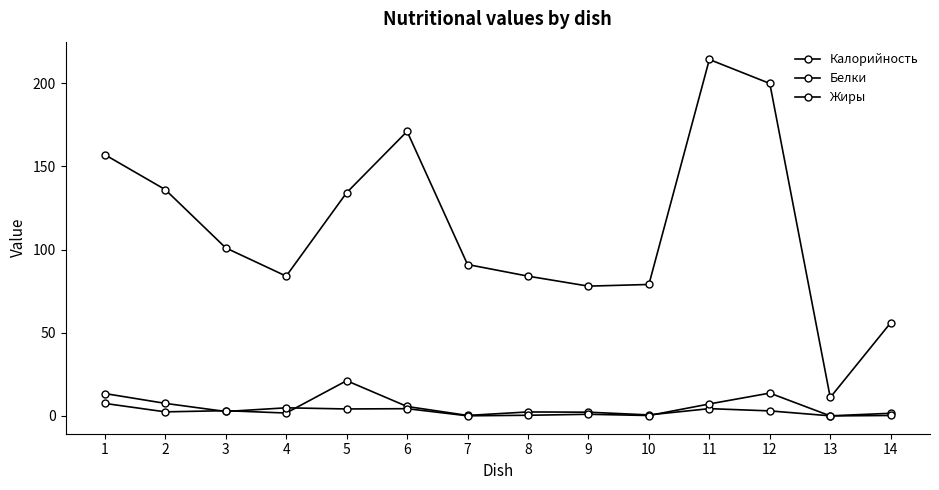

Which label corresponds to the smallest value in the chart?

13